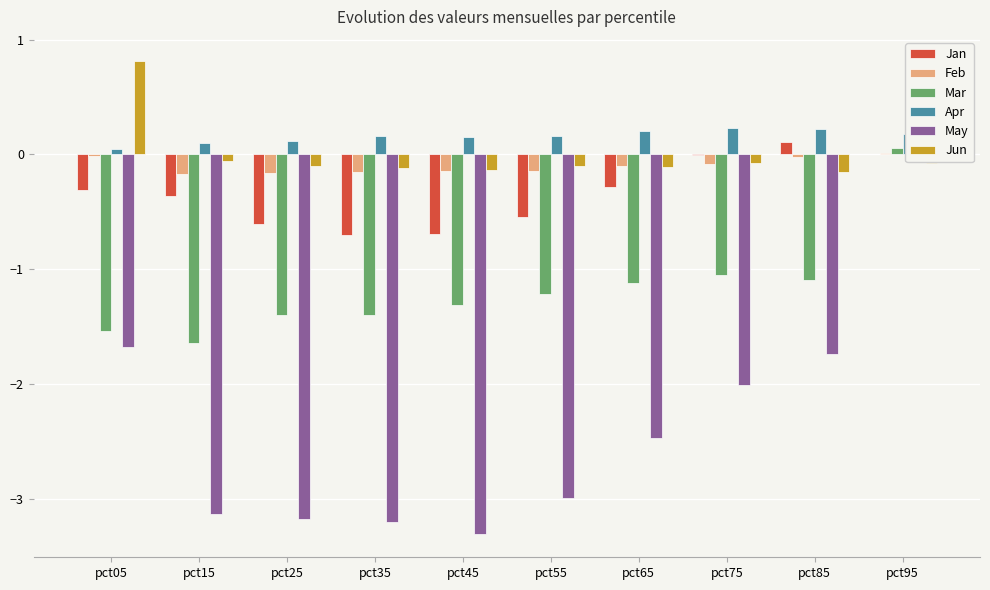

What are all the series names shown in the legend?

Jan, Feb, Mar, Apr, May, Jun